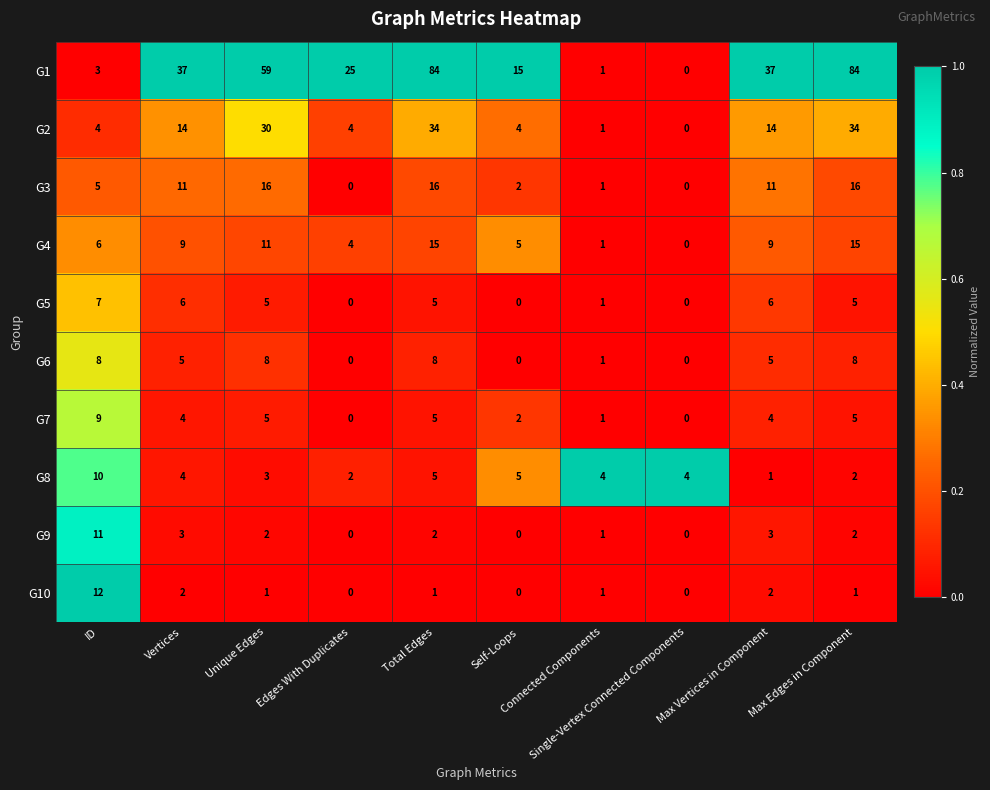

At how many categories does at least one series exceed 0?

10